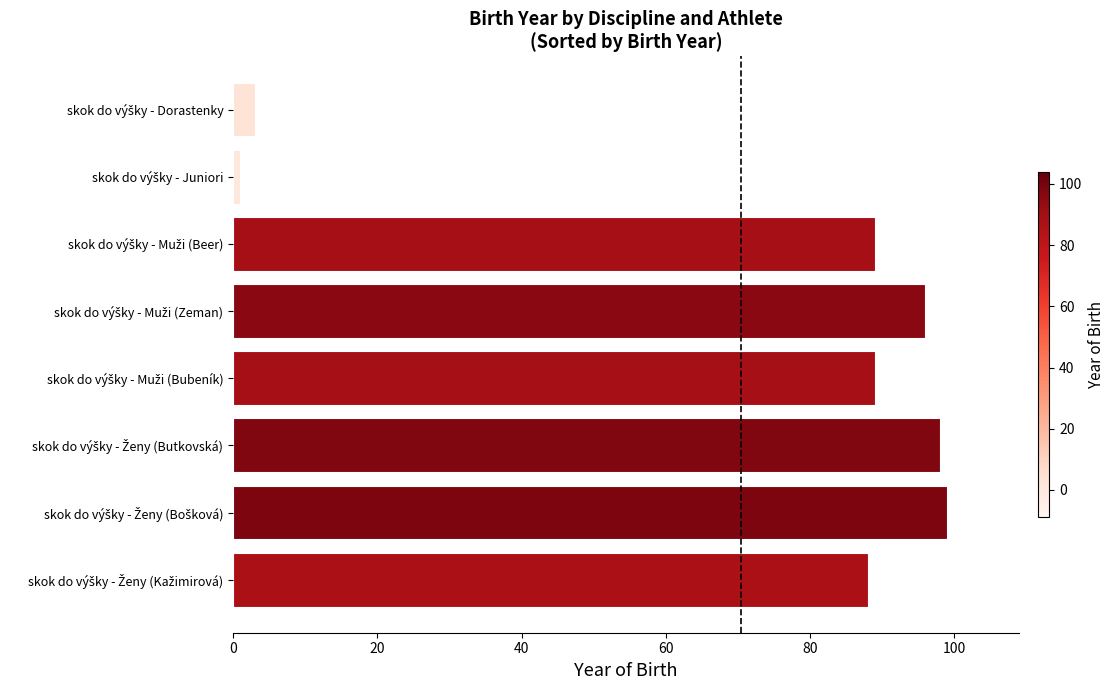

Count the number of data series in this chart.

1